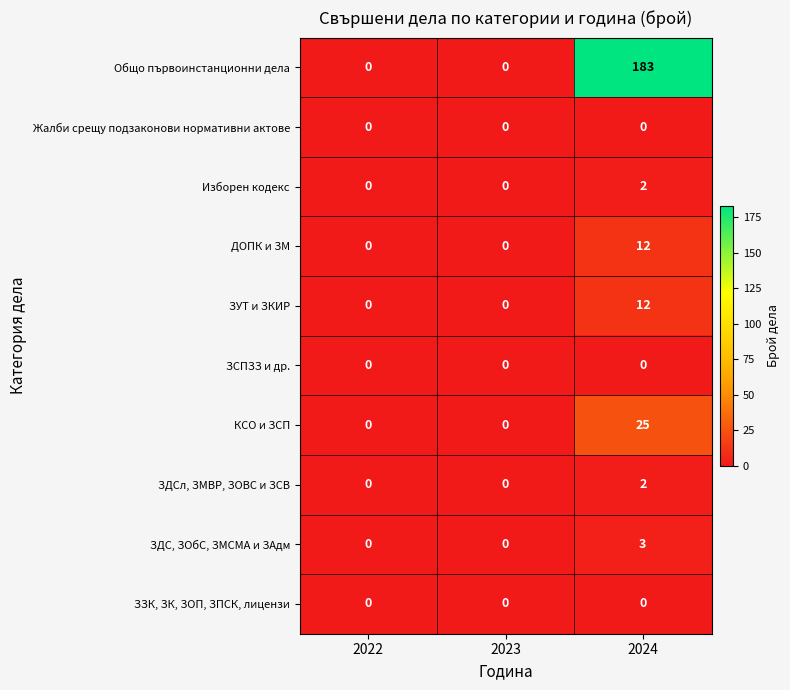

At which category is the sum across all series the highest?

2024